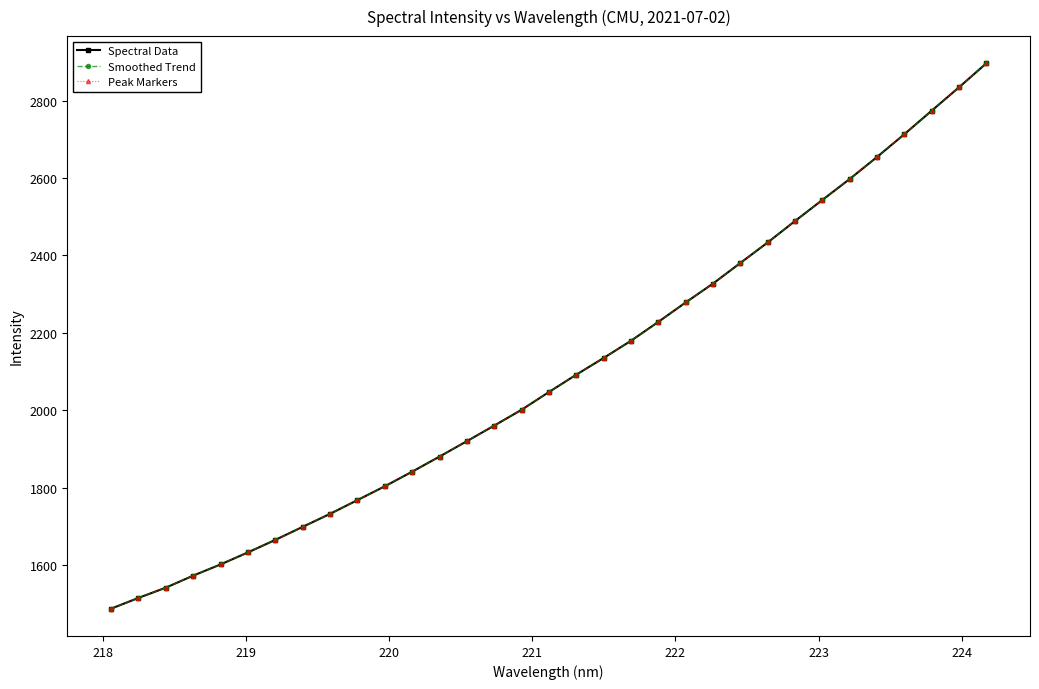

Is this an area chart (filled region under the line)?

No